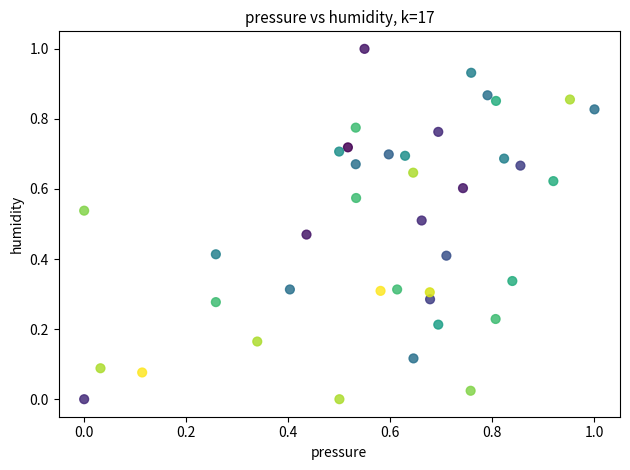

What is the range of X values (max minus min)?

1.0